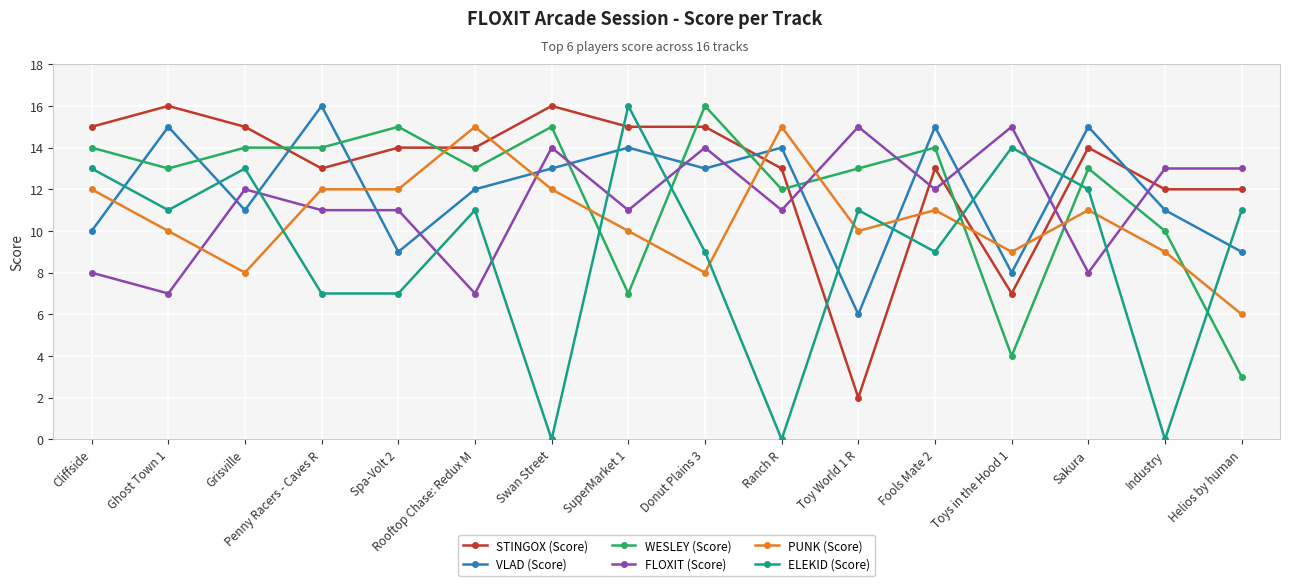

What is the approximate value of FLOXIT (Score) at Spa-Volt 2?

11